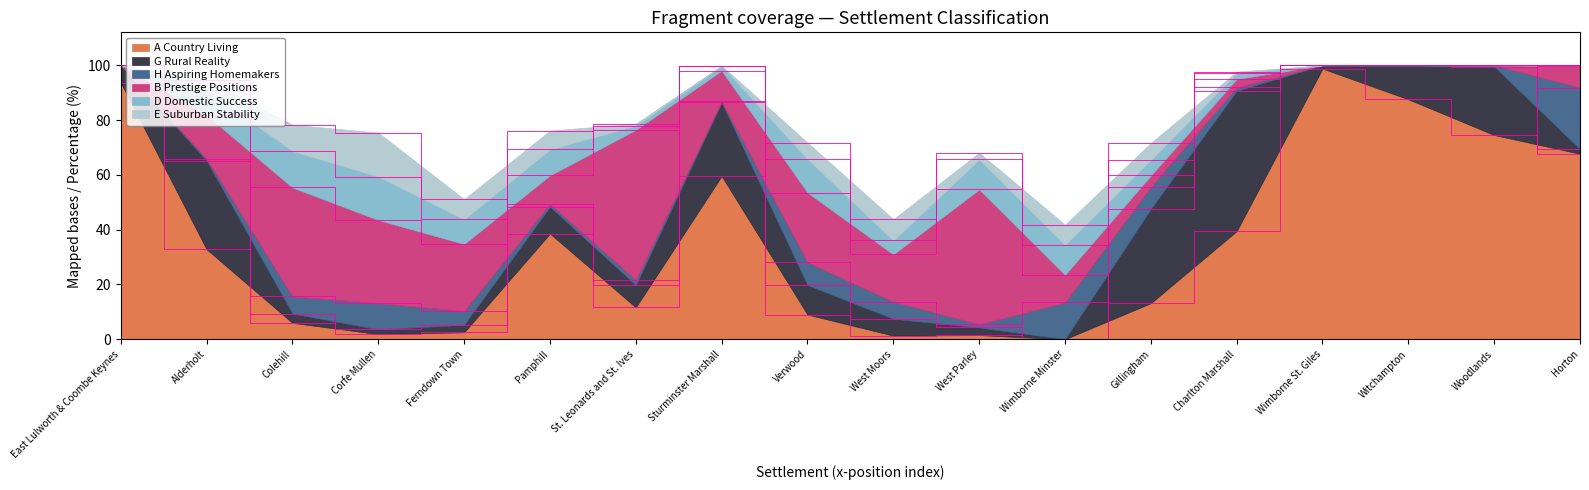

What is the sum of the A Country Living values at Colehill and Verwood?

15.0